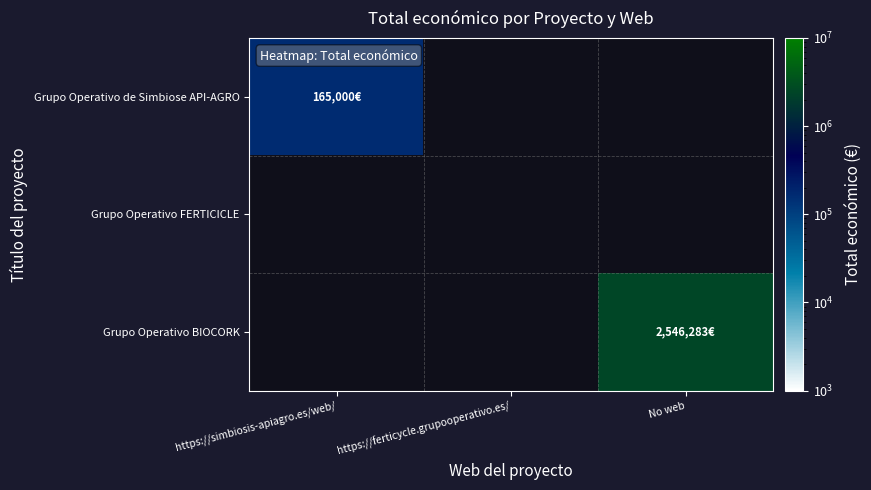

Rank the categories by Grupo Operativo de Simbiose API-AGRO value from lowest to highest.

https://simbiosis-apiagro.es/web/, https://ferticycle.grupooperativo.es/, No web